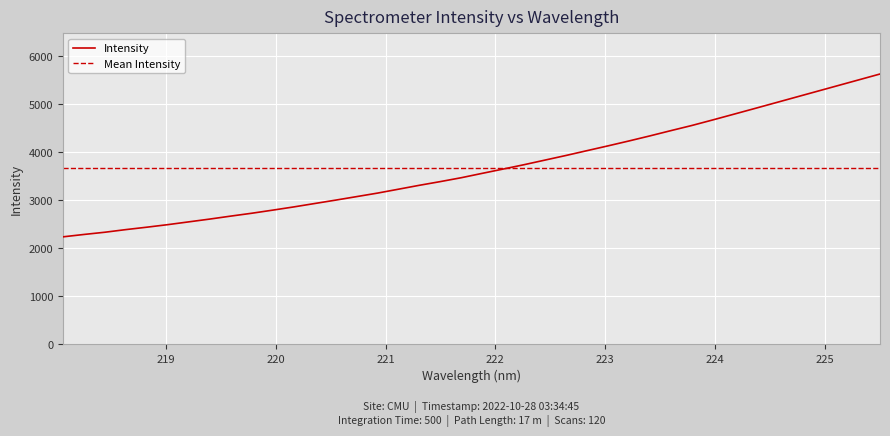

What is the maximum value for Intensity?

5630.0